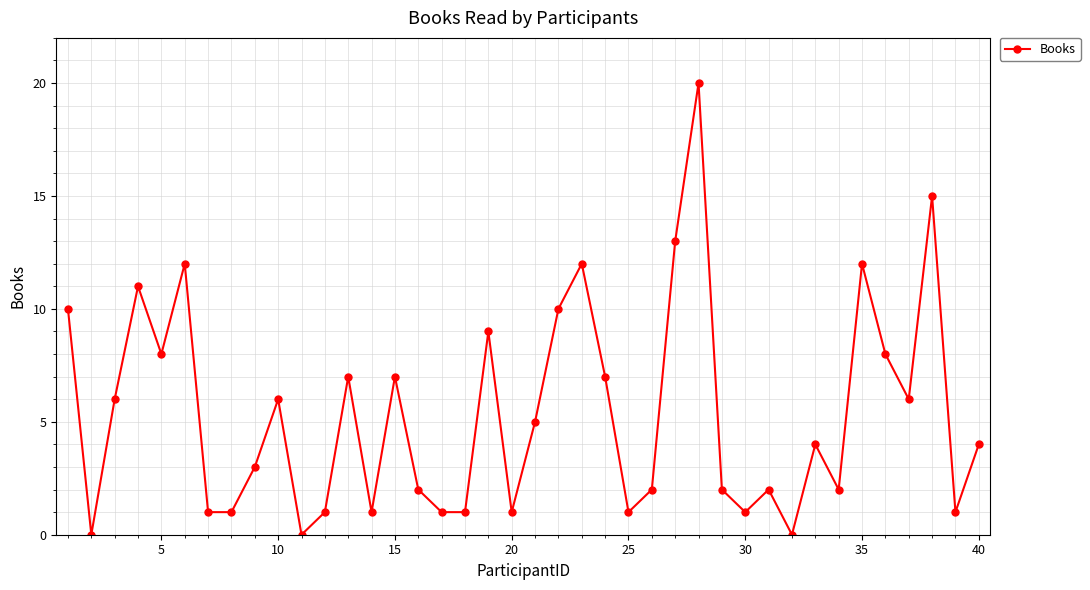

What is the greatest value displayed?

20